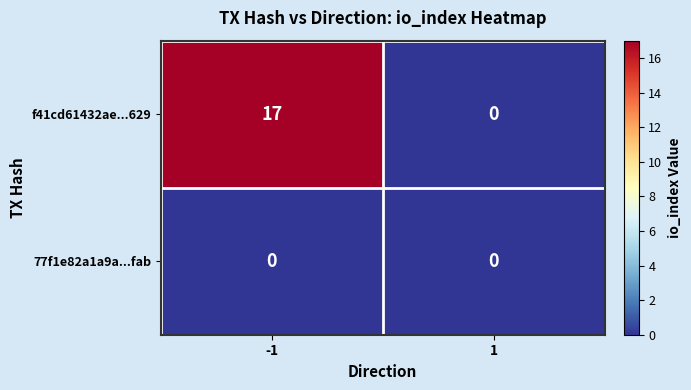

At how many categories does at least one series exceed 12?

1